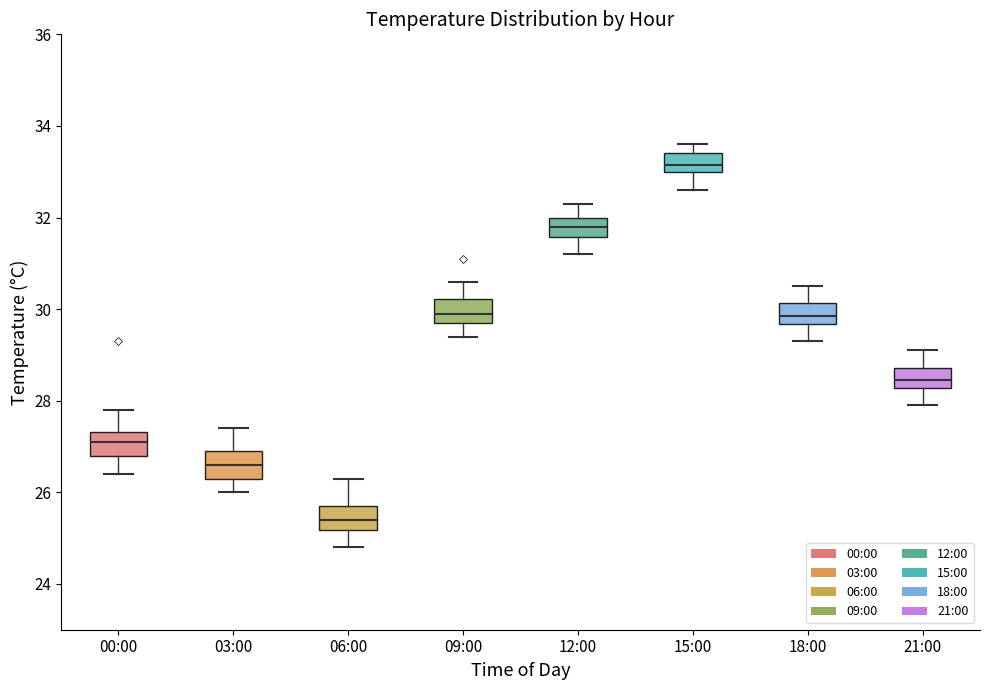

Reading left to right, transcribe this box plot: for each box, give where its median line is, the range the box spans, and where its two whiskers end, as read against the y-axis. The values are not printed on the chart, so give them approximately, as read against the axis.

00:00: median 27.2, box 26.8 to 27.4, whiskers 26.4 to 27.8
03:00: median 26.6, box 26.4 to 27.0, whiskers 26.0 to 27.4
06:00: median 25.4, box 25.2 to 25.8, whiskers 24.8 to 26.4
09:00: median 30.0, box 29.8 to 30.2, whiskers 29.4 to 30.6
12:00: median 31.8, box 31.6 to 32.0, whiskers 31.2 to 32.4
15:00: median 33.2, box 33.0 to 33.4, whiskers 32.6 to 33.6
18:00: median 29.8, box 29.6 to 30.2, whiskers 29.4 to 30.6
21:00: median 28.4, box 28.2 to 28.8, whiskers 28.0 to 29.2